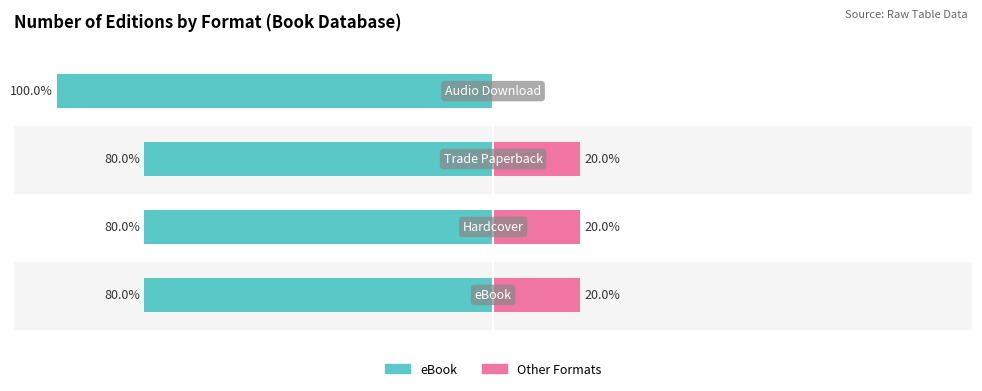

How many categories are shown in the chart?

4